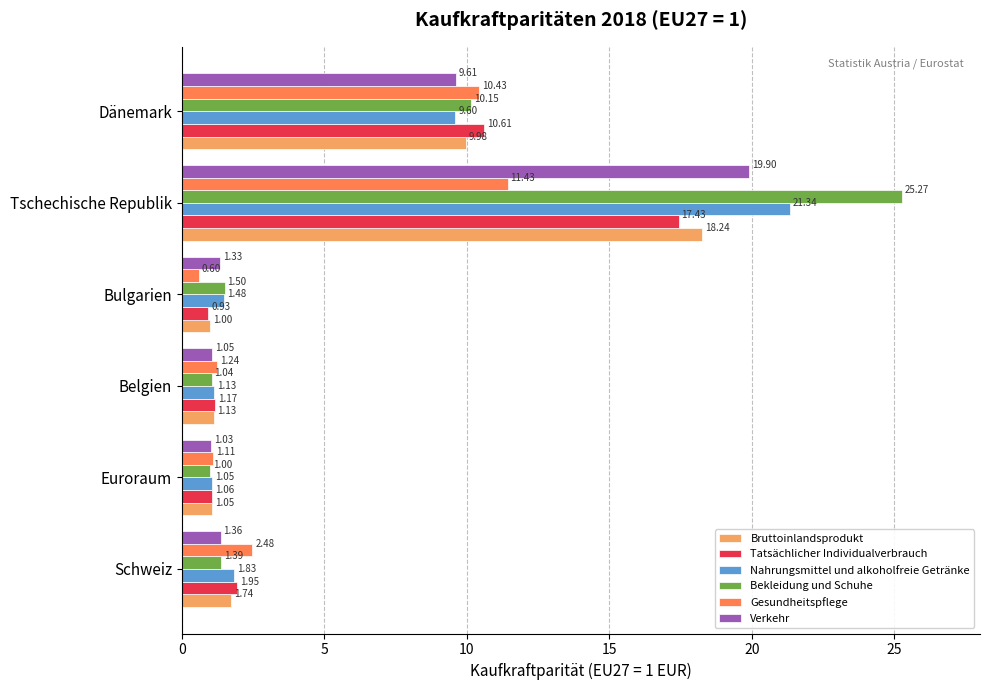

List the labels in order of Bekleidung und Schuhe value, largest first.

Tschechische Republik, Dänemark, Bulgarien, Schweiz, Belgien, Euroraum